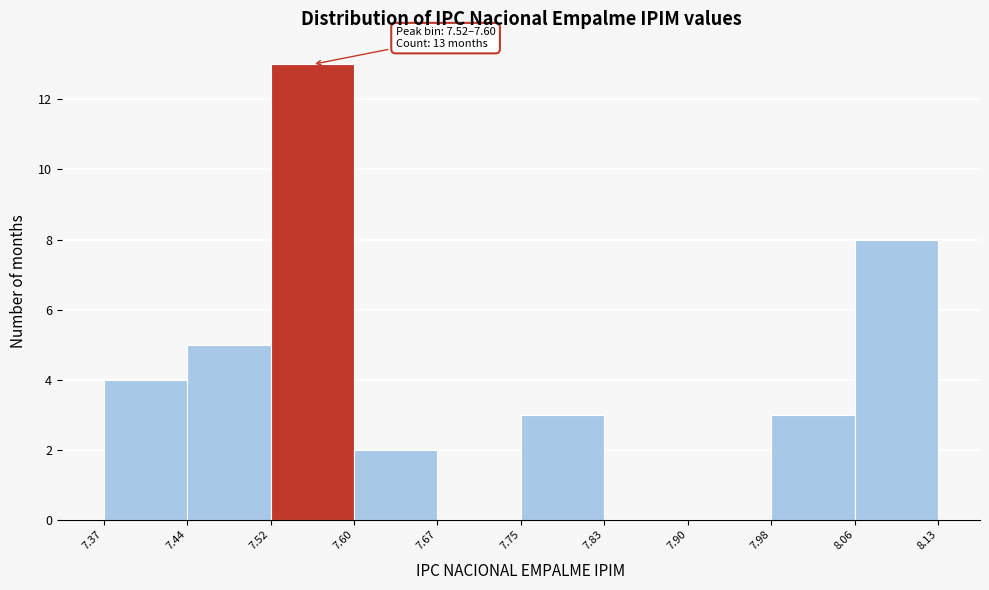

Over which range of the x-axis is the bar tallest?

7.52 to 7.60